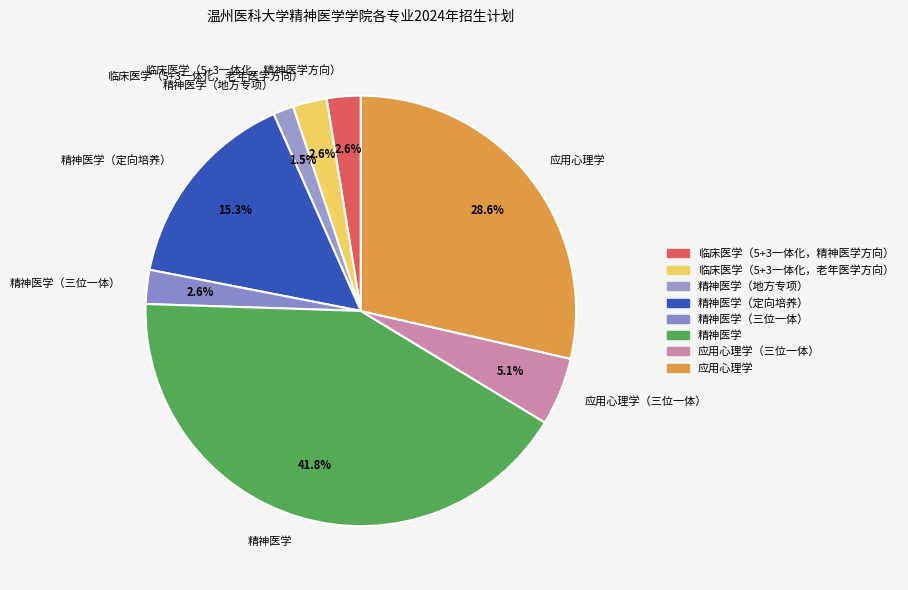

Between 精神医学（定向培养） and 精神医学, which is larger?

精神医学